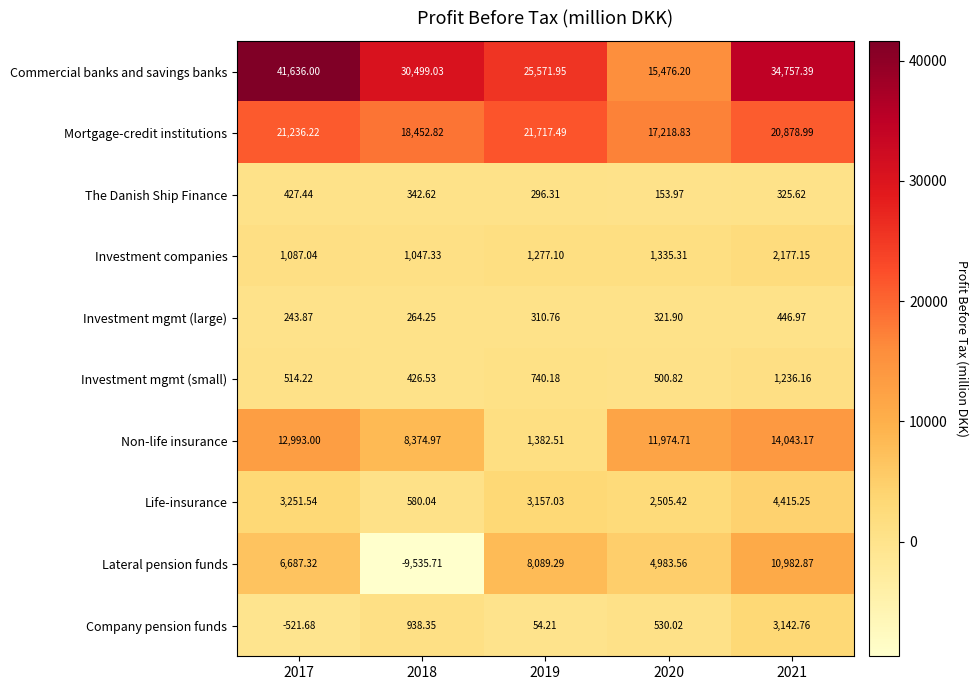

Which series has the largest range (max minus min)?

Commercial banks and savings banks